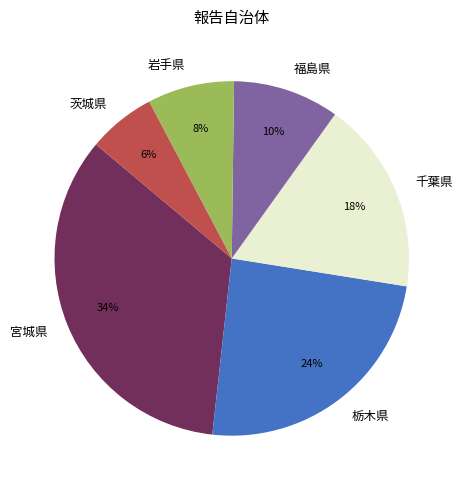

What is the smallest slice in the pie chart?

茨城県